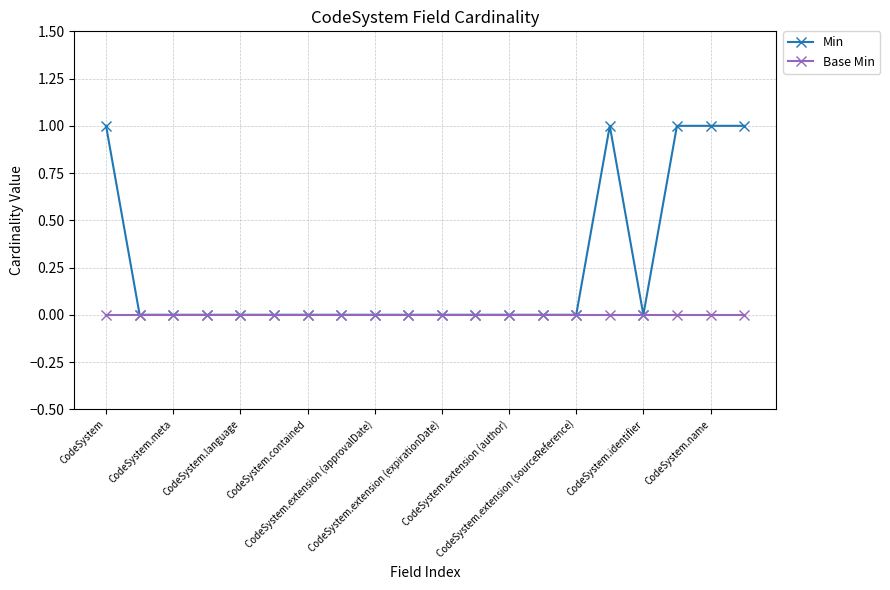

Which series has the largest total across all categories?

Min